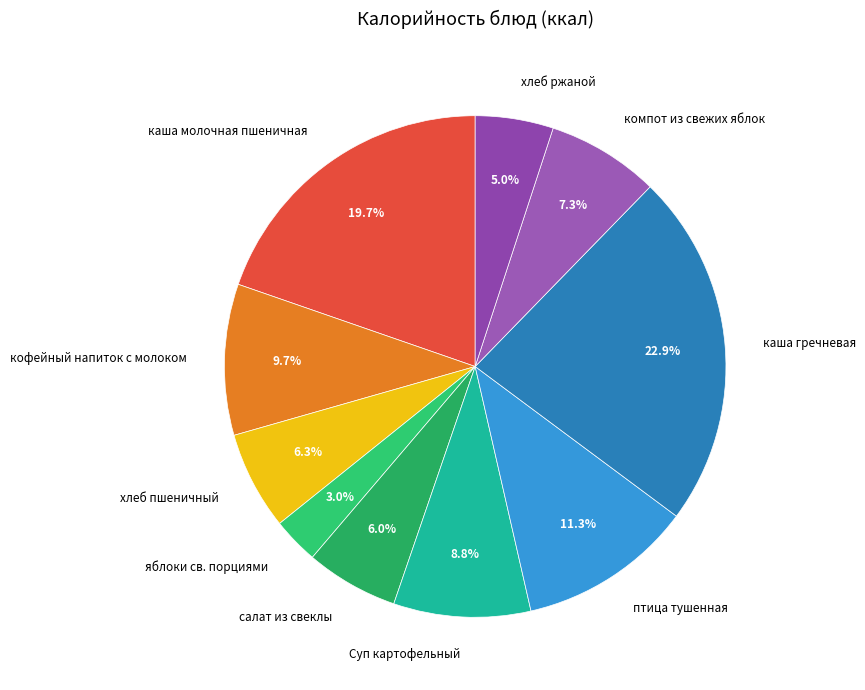

To the nearest percent, what is the difference between the largest and smallest slice percentages?

20%